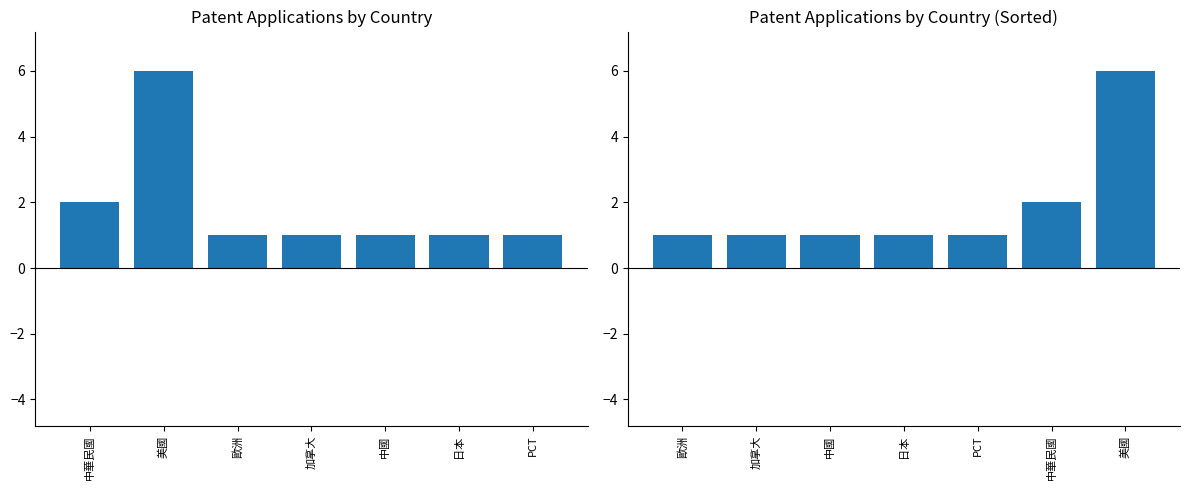

Reading right to left, list all the values displayed in this chart.

6	2	1	1	1	1	1